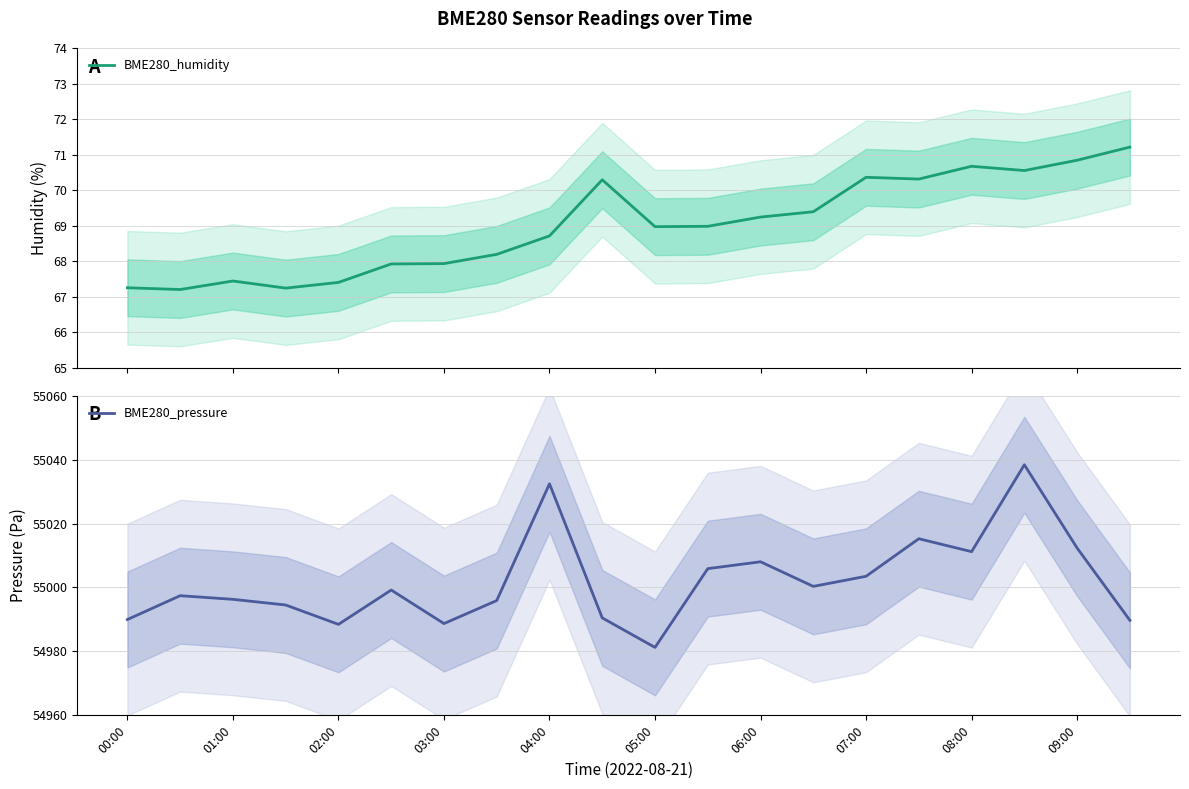

Read the BME280_pressure value at 08:00.

55011.2